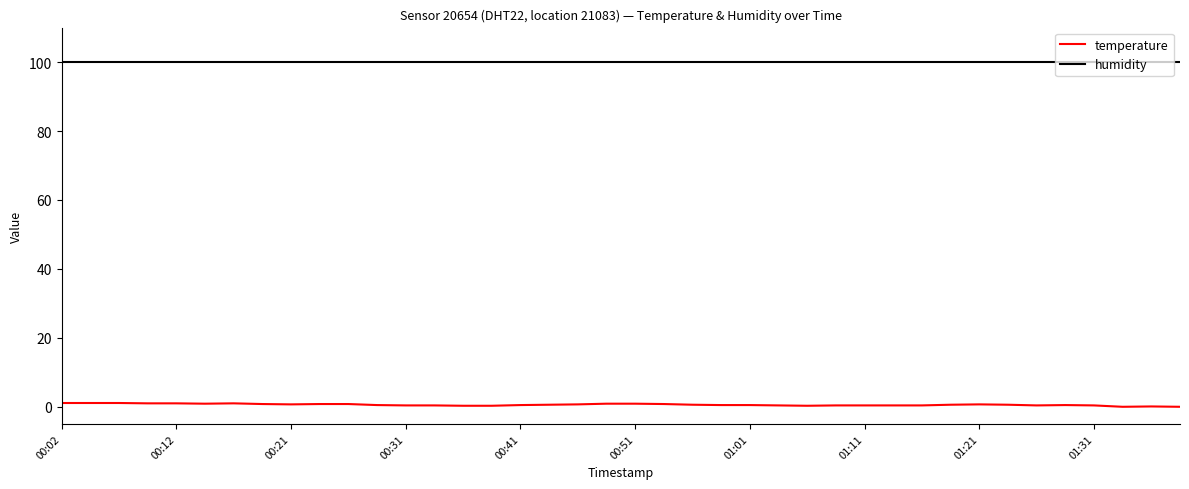

True or false: temperature and humidity cross at least once.

False